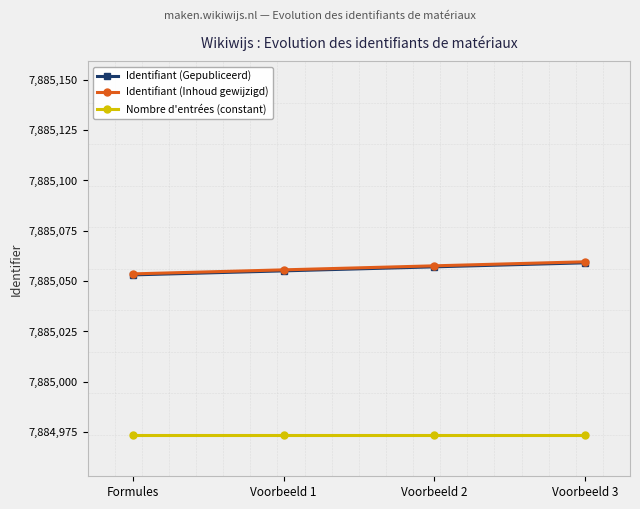

What is the difference between the maximum and minimum values in the Identifiant (Gepubliceerd) series?

6.0